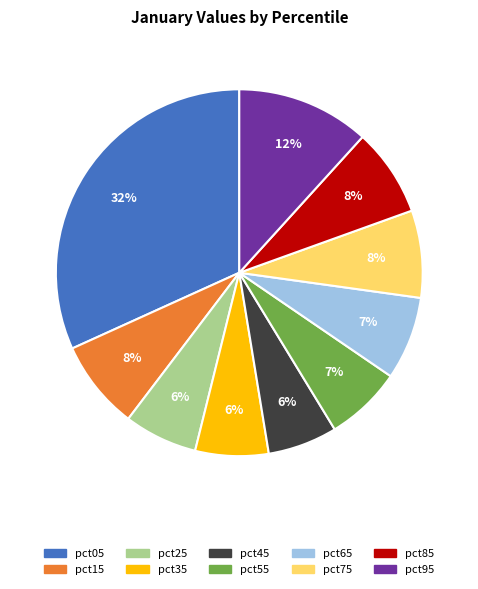

To the nearest percent, what is the combined percentage of pct85 and pct35?

14%